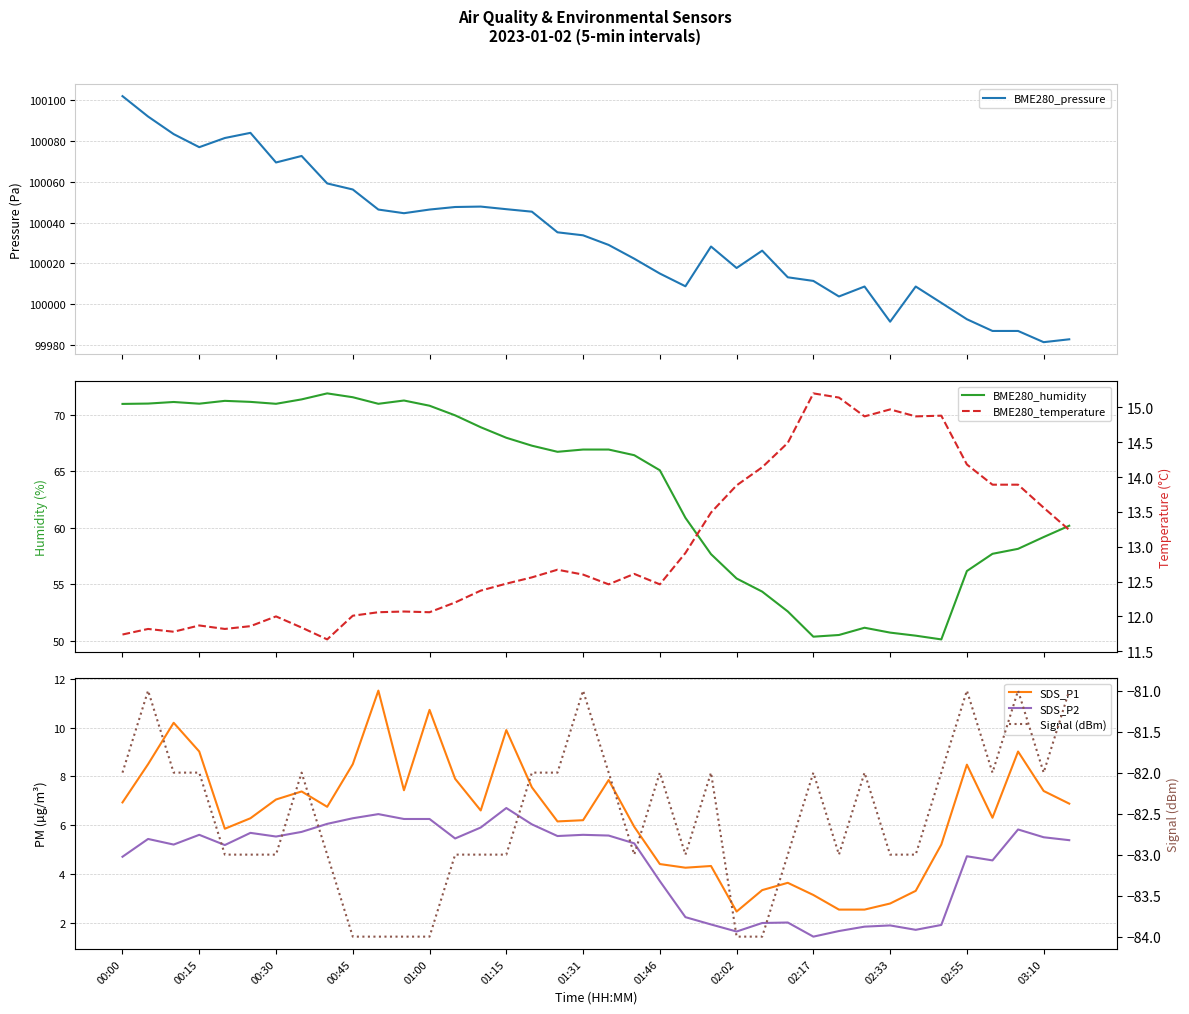

How many interior local peaks does the BME280_pressure series have?

7